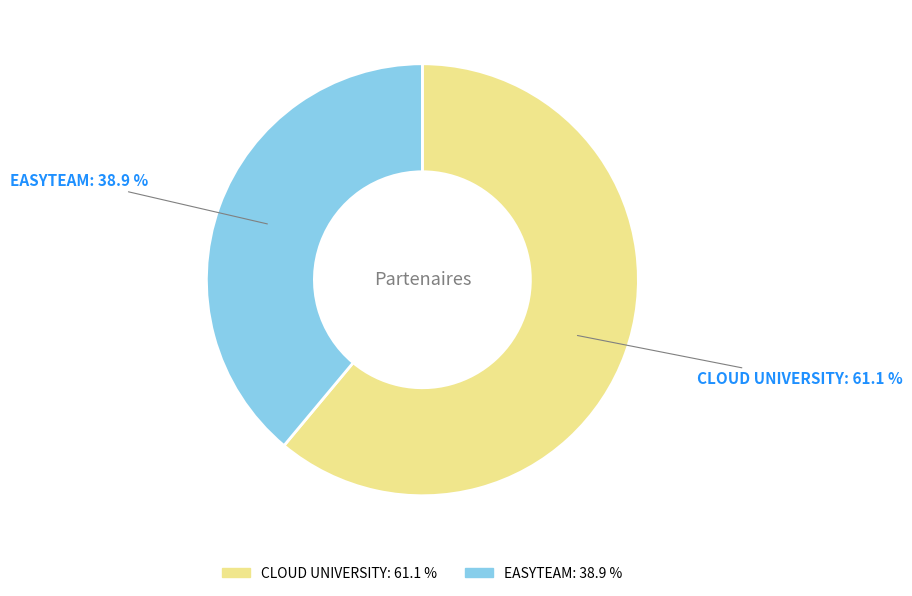

How many slices are in this pie chart?

2